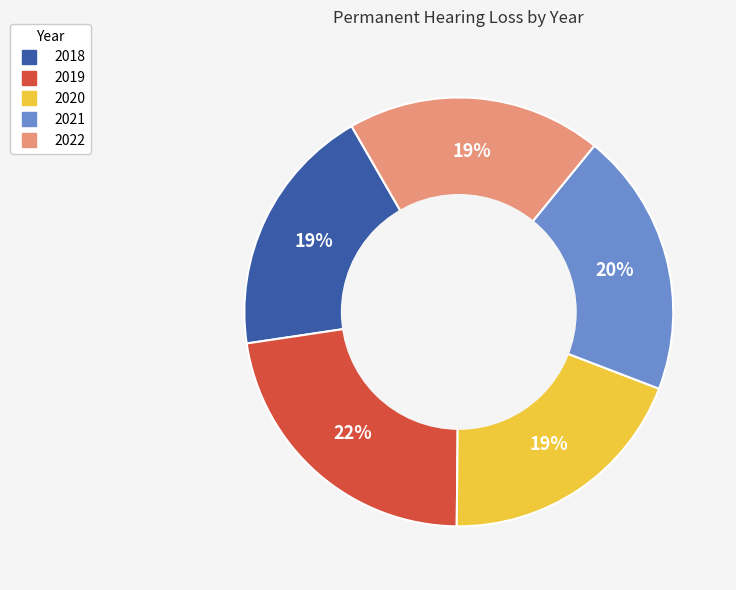

Does any single category account for the majority?

No